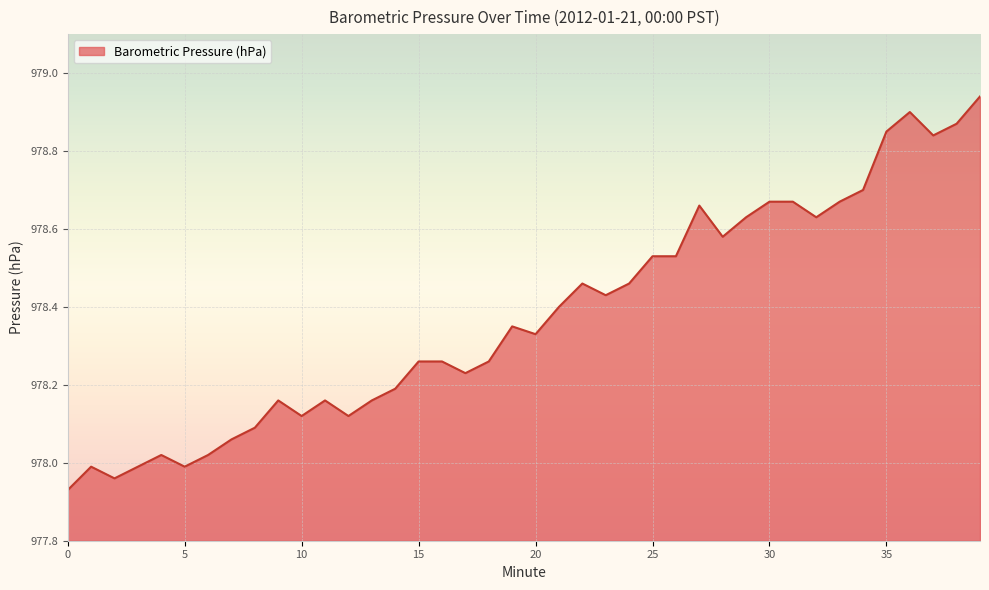

What is the difference between the maximum and minimum values?

1.0